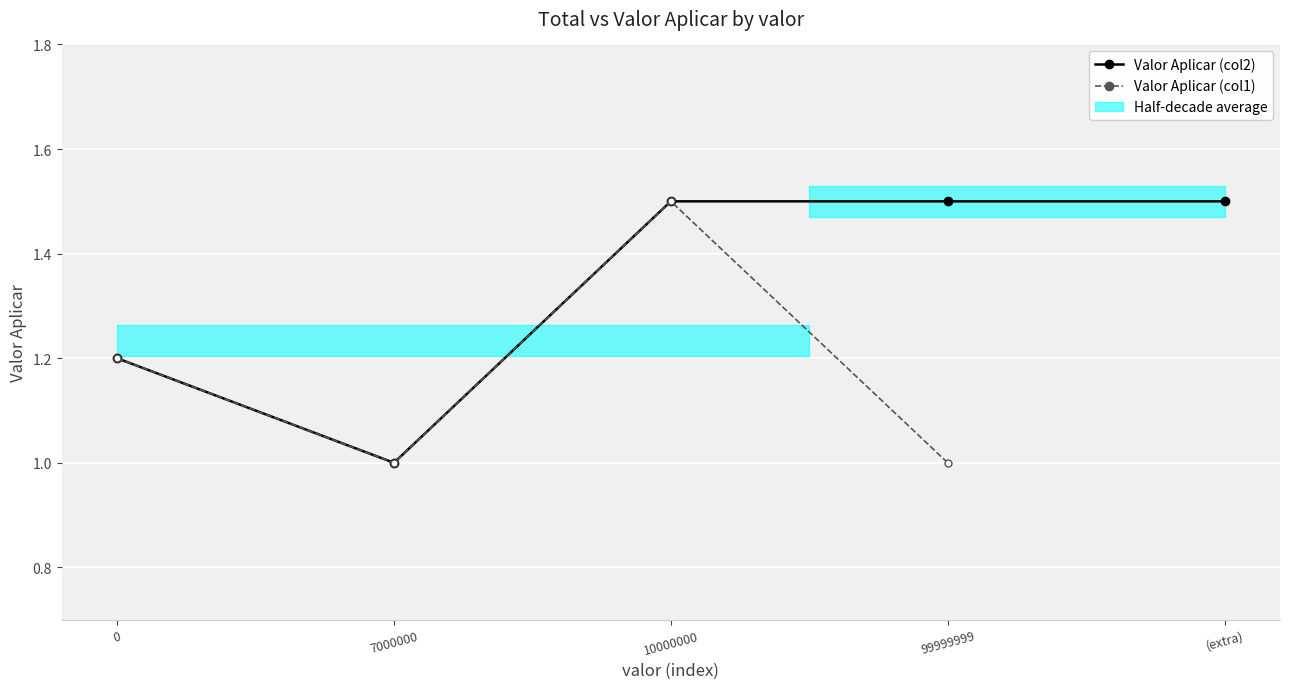

Is this an area chart (filled region under the line)?

No